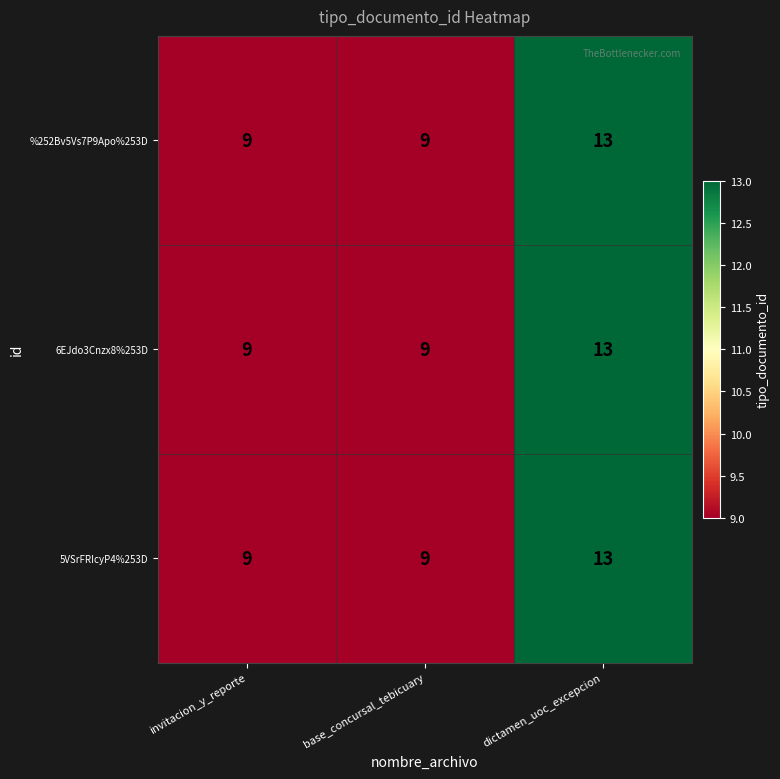

Is the value of %252Bv5Vs7P9Apo%253D at invitacion_y_reporte greater than the value of 5VSrFRIcyP4%253D at dictamen_uoc_excepcion?

No